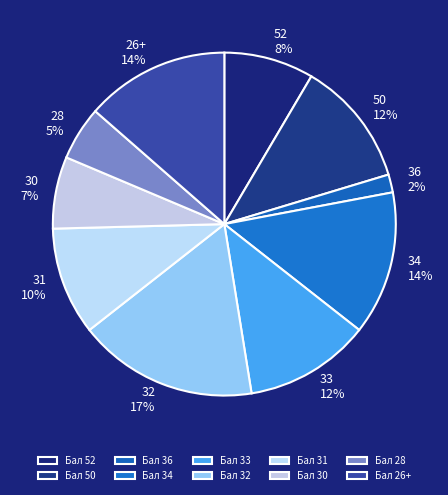

The 28 slice represents 1% of the pie. True or false?

False